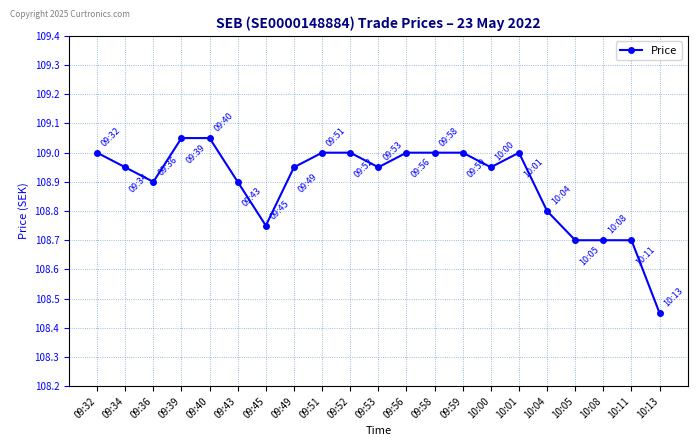

Between 10:13 and 09:32, which is larger?

09:32